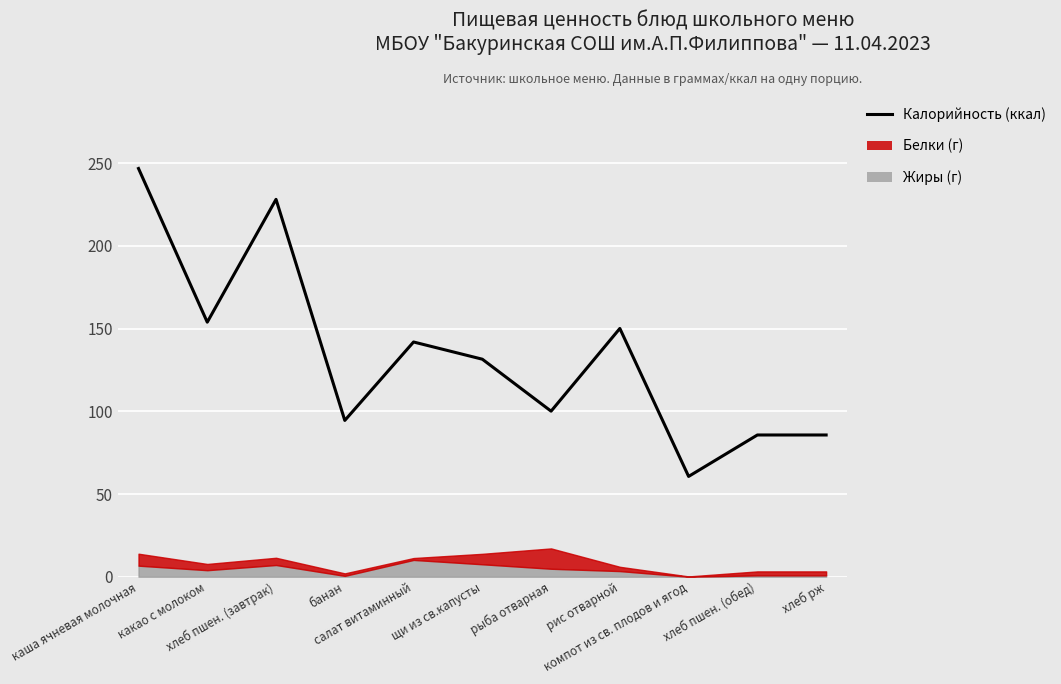

At which category does the chart reach its minimum across all series?

компот из св. плодов и ягод